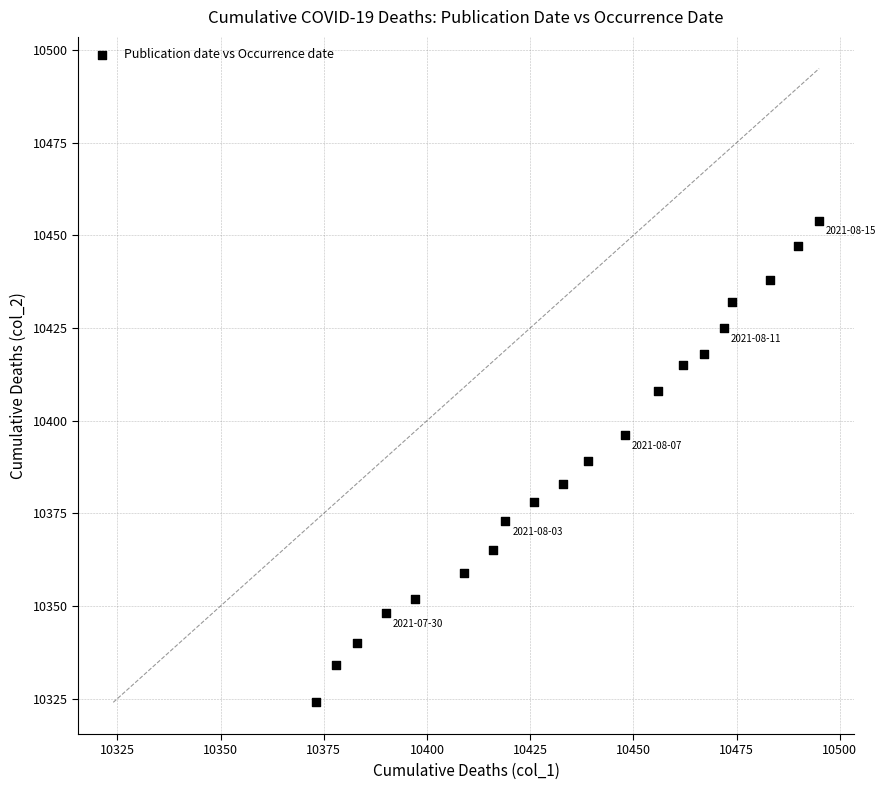

What is the range of Y values (max minus min)?

130